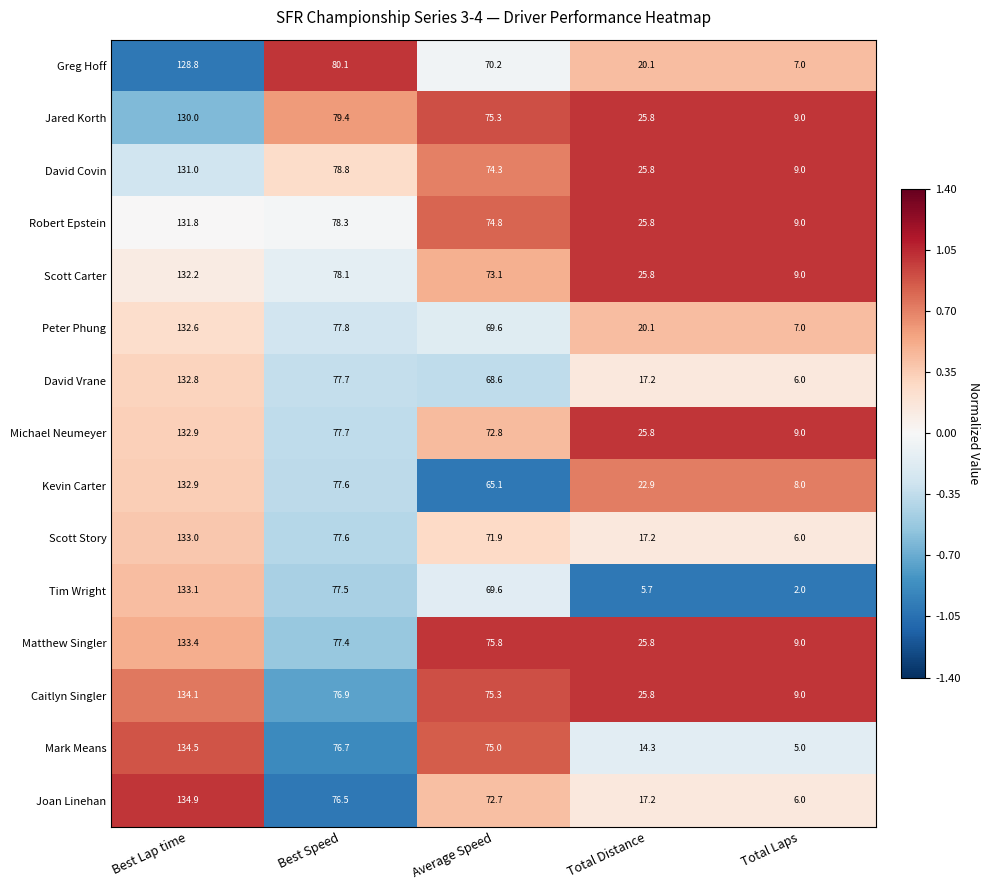

Between Average Speed and Total Laps, which series saw the biggest shift?

Mark Means